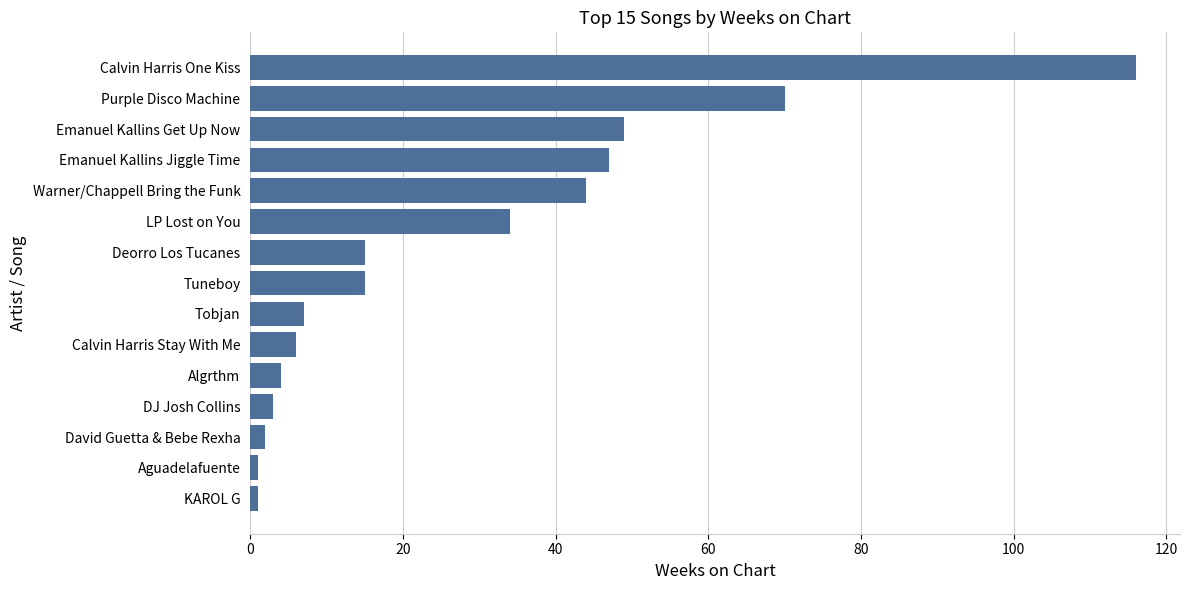

What is the ratio of the value at LP Lost on You to the value at Emanuel Kallins Get Up Now?

0.7